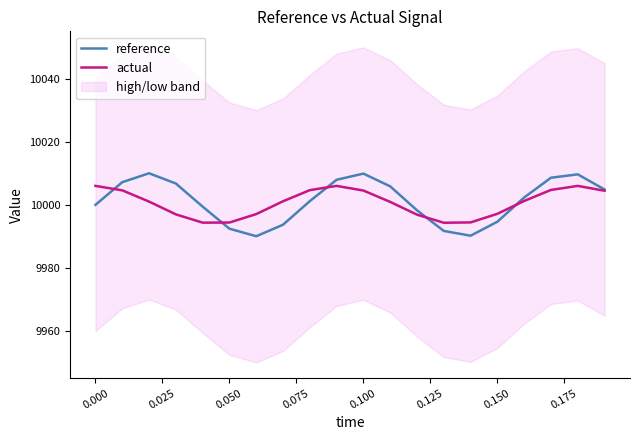

How many values in the actual series are below 10001?

9